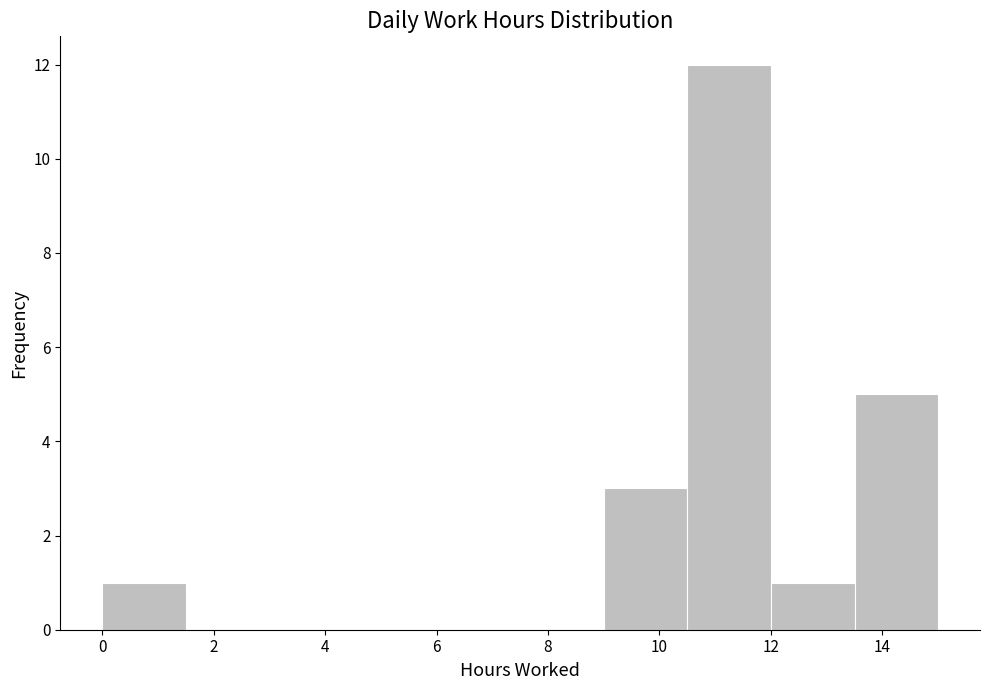

Reading left to right, list every bar in this chart as the range it spans on the x-axis followed by its height. Neither the bar edges nor the heights are printed on the chart, so give them approximately, as read against the axes.

0.0 to 1.5: 1
1.5 to 3.0: 0
3.0 to 4.5: 0
4.5 to 6.0: 0
6.0 to 7.5: 0
7.5 to 9.0: 0
9.0 to 10.5: 3
10.5 to 12.0: 12
12.0 to 13.5: 1
13.5 to 15.0: 5